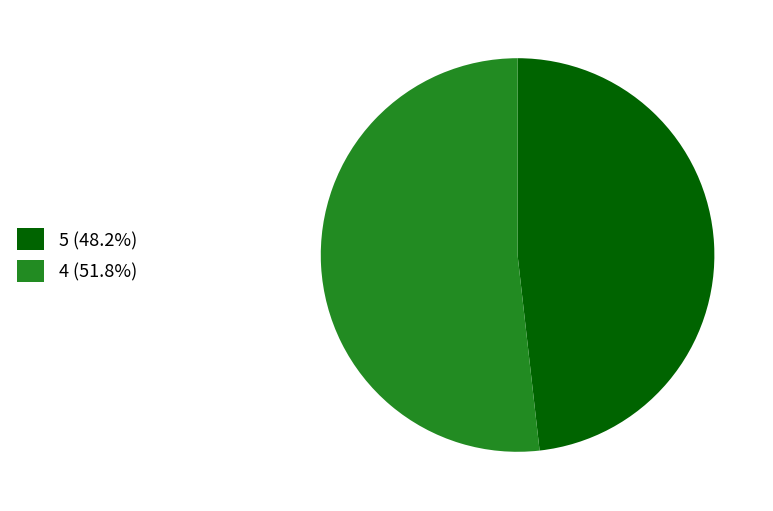

Which slice represents more than half of the pie?

4